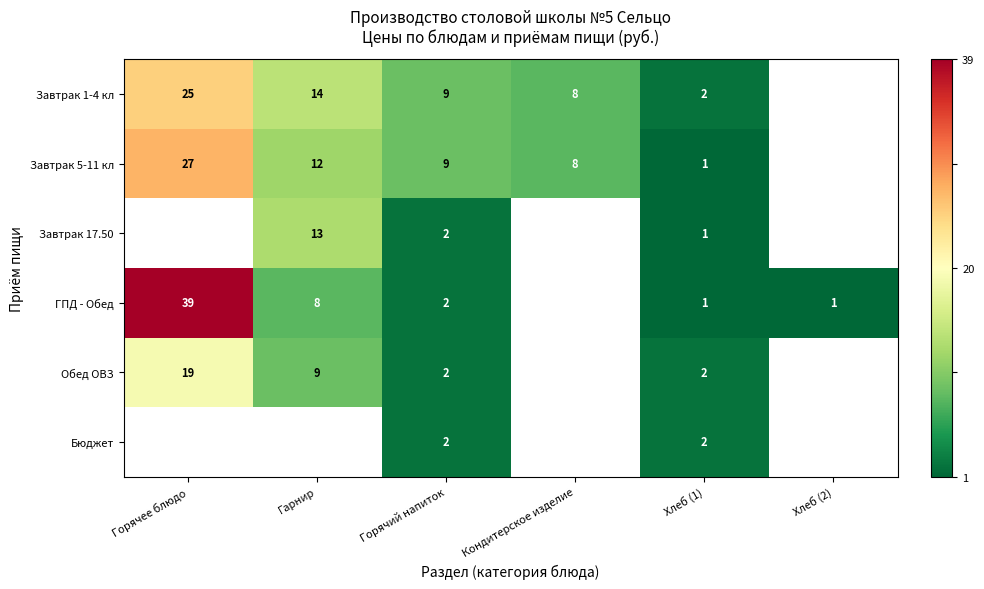

The Завтрак 17.50 series shows -1.4 at Горячий напиток. True or false?

False